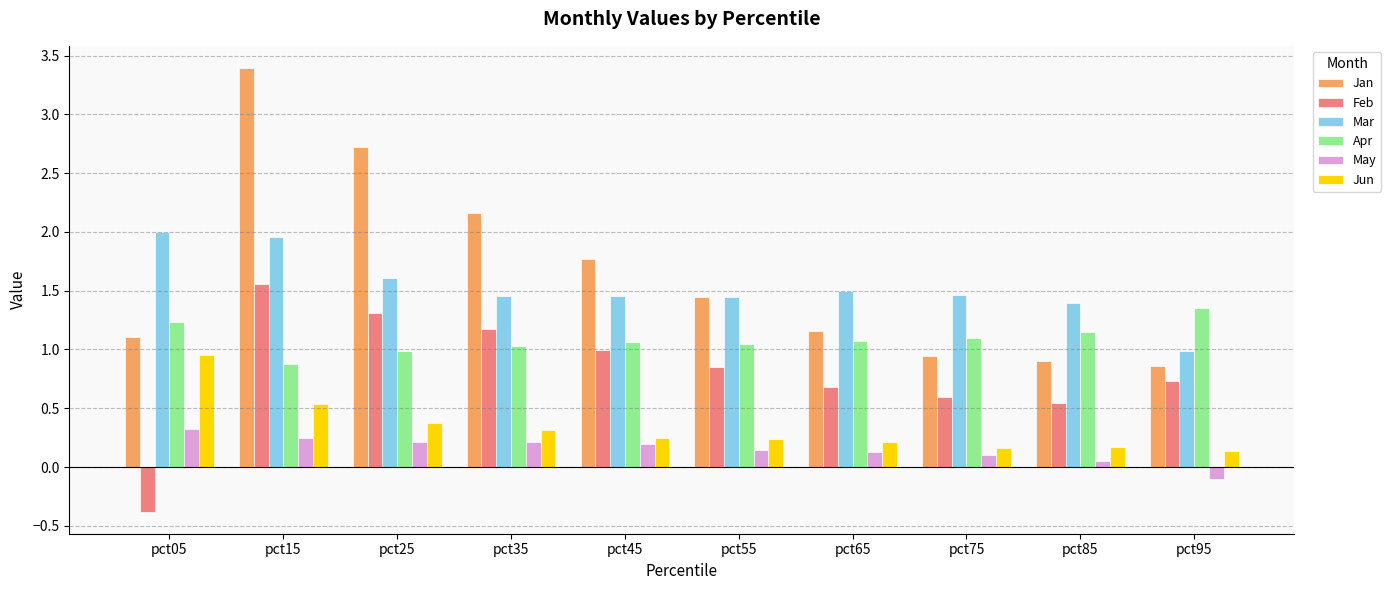

Is the value of Feb at pct85 greater than the value of Jun at pct45?

Yes